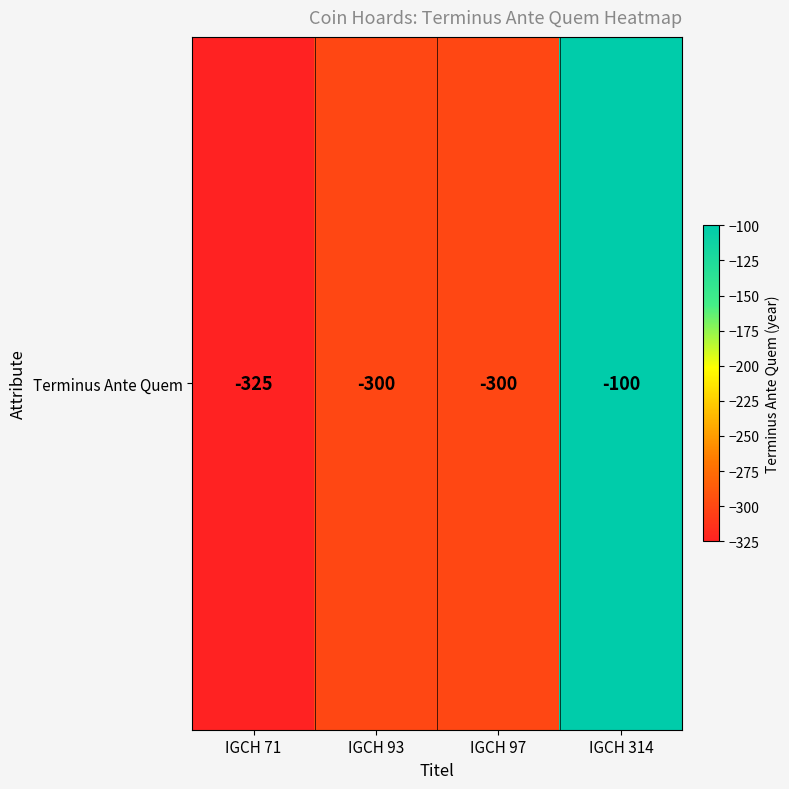

At which category does the chart reach its peak across all series?

IGCH 314